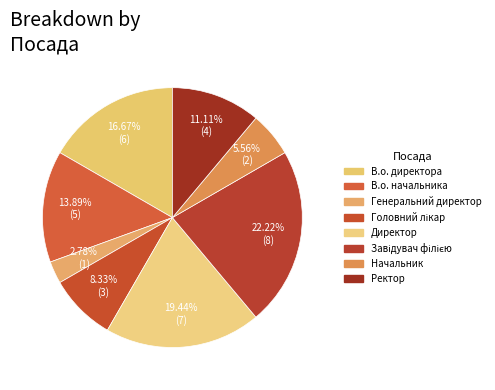

To the nearest percent, what percentage of the pie is В.о. начальника?

14%